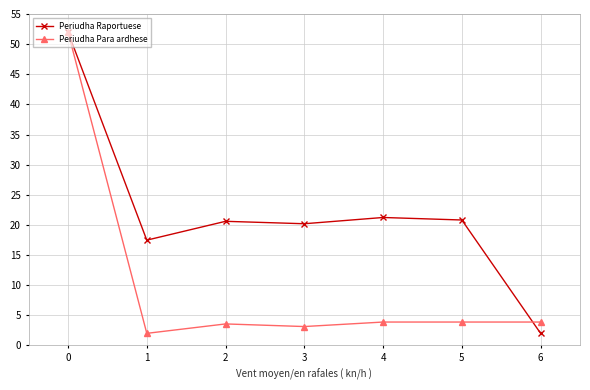

What is the difference between the maximum and second lowest values in the Periudha Para ardhese series?

48.9